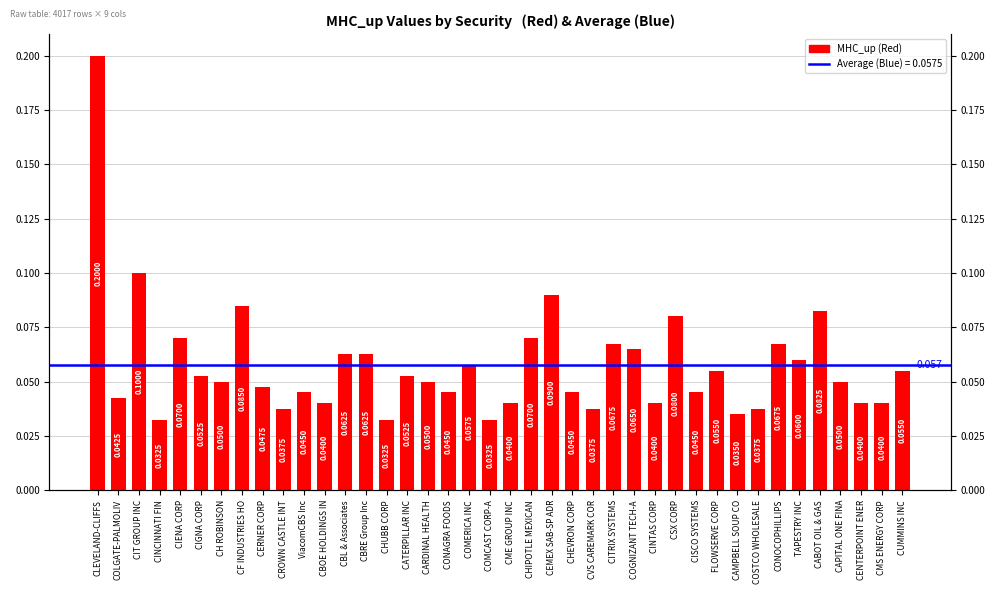

Rank the categories by value from lowest to highest.

CINCINNATI FIN, CHUBB CORP, COMCAST CORP-A, CAMPBELL SOUP CO, CROWN CASTLE INT, CVS CAREMARK COR, COSTCO WHOLESALE, CBOE HOLDINGS IN, CME GROUP INC, CINTAS CORP, CENTERPOINT ENER, CMS ENERGY CORP, COLGATE-PALMOLIV, ViacomCBS Inc, CONAGRA FOODS, CHEVRON CORP, CISCO SYSTEMS, CERNER CORP, CH ROBINSON, CARDINAL HEALTH, CAPITAL ONE FINA, CIGNA CORP, CATERPILLAR INC, FLOWSERVE CORP, CUMMINS INC, COMERICA INC, TAPESTRY INC, CBL & Associates, CBRE Group Inc, COGNIZANT TECH-A, CITRIX SYSTEMS, CONOCOPHILLIPS, CIENA CORP, CHIPOTLE MEXICAN, CSX CORP, CABOT OIL & GAS, CF INDUSTRIES HO, CEMEX SAB-SP ADR, CIT GROUP INC, CLEVELAND-CLIFFS